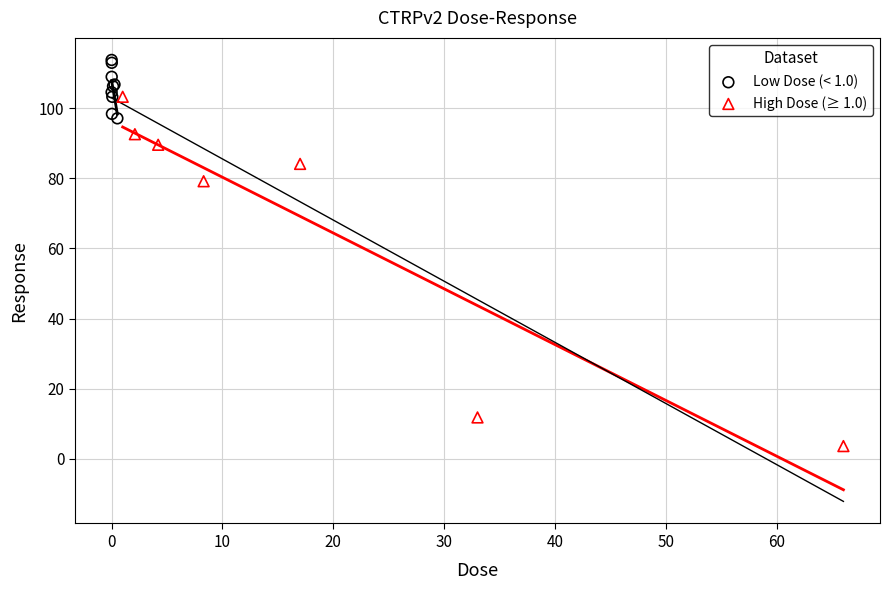

Which series reaches the maximum Y coordinate?

Low Dose (< 1.0)